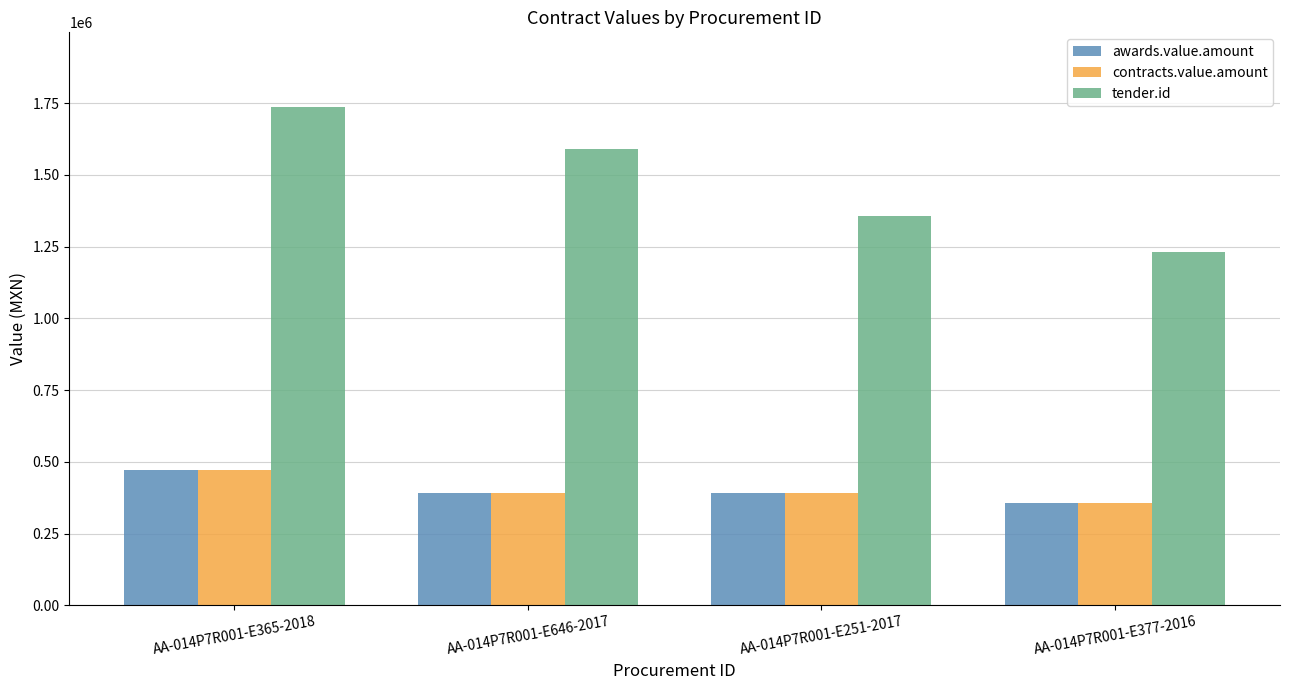

What is the difference between the maximum and minimum values in the awards.value.amount series?

114504